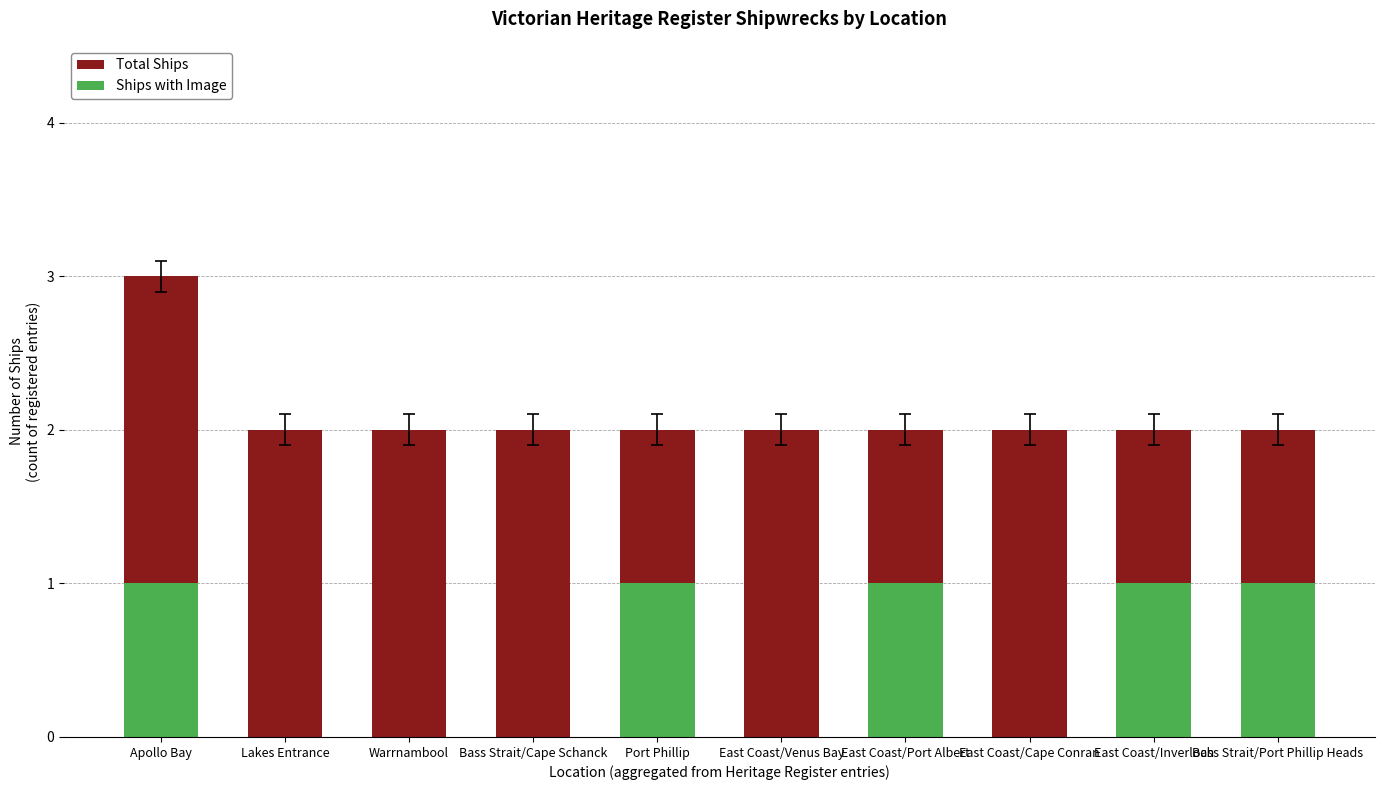

Is it true that Total Ships equals 3 at East Coast/Port Albert?

False